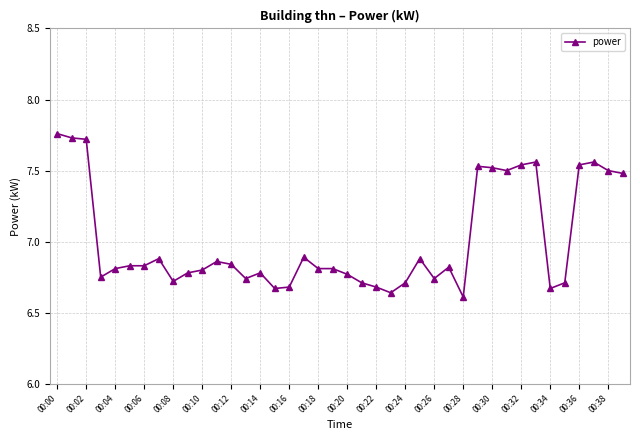

What is the sum of all values?

280.4